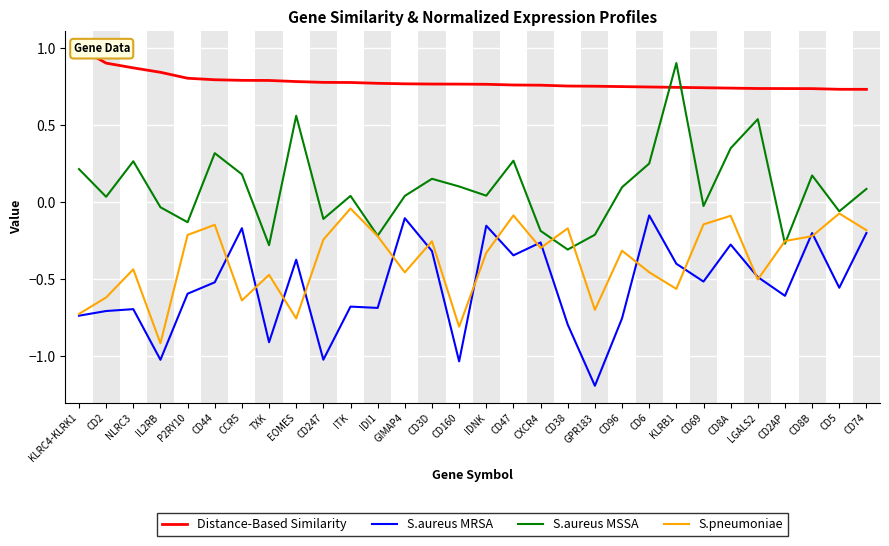

What is the label of the 15th point from the left?

CD160